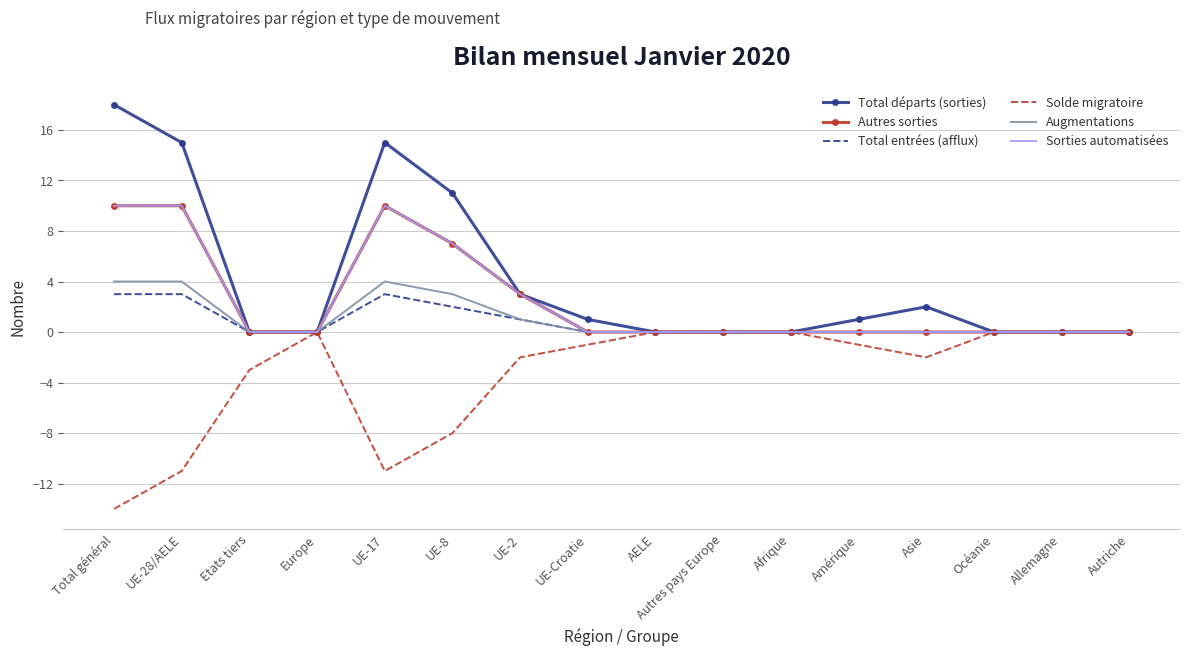

What is the label of the 6th point from the right?

Afrique